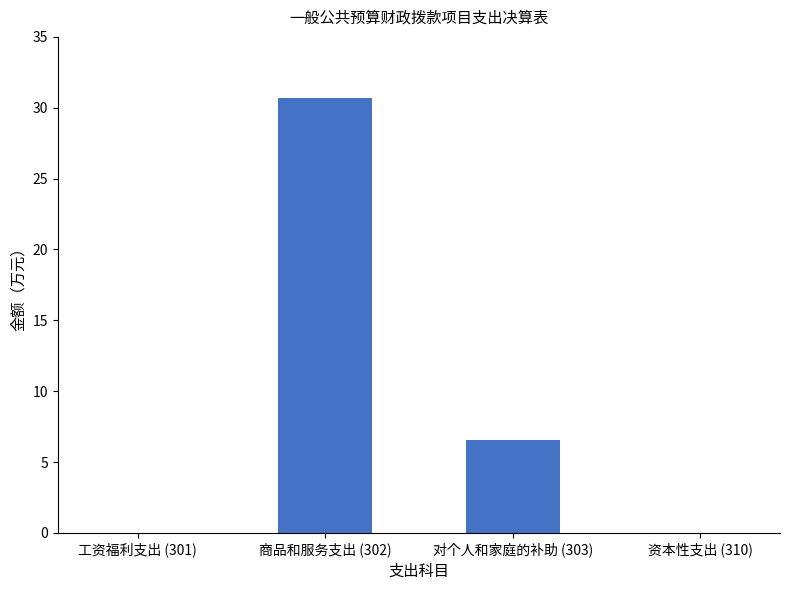

What is the difference between the values at 工资福利支出 (301) and 对个人和家庭的补助 (303)?

6.5